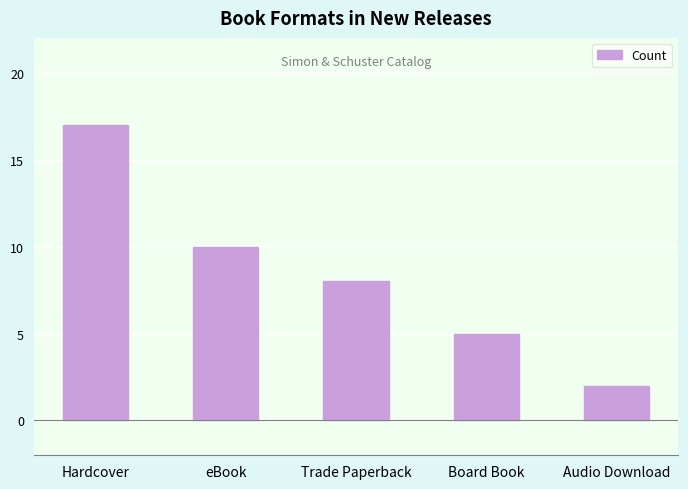

What is the average value?

8